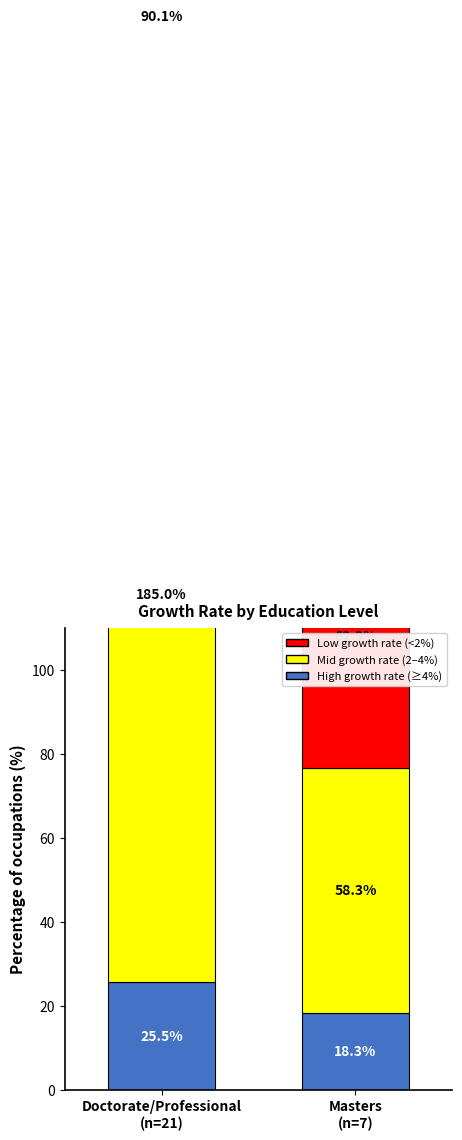

Which label corresponds to the smallest value in the chart?

Masters
(n=7)